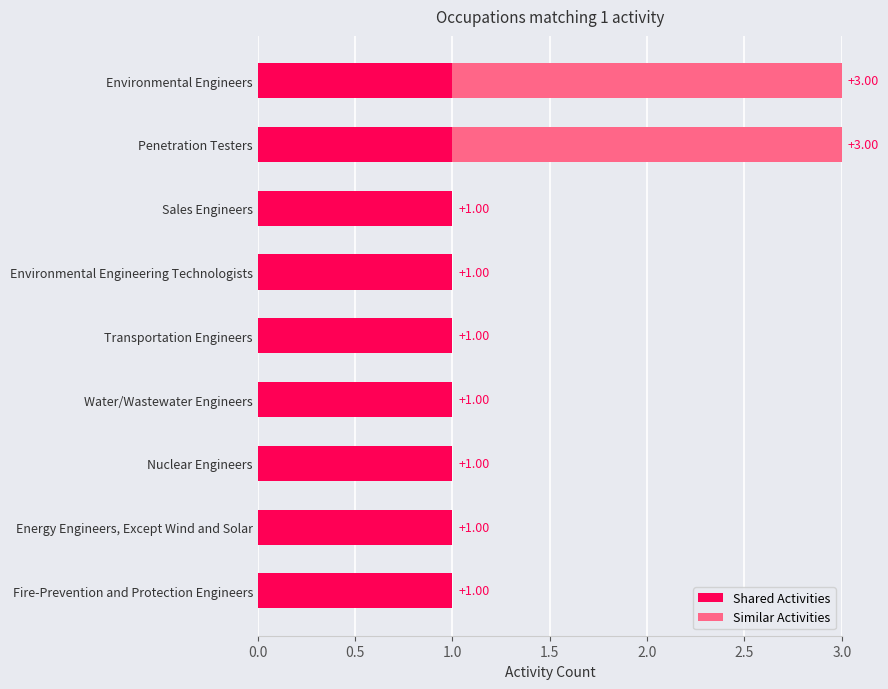

How many data points does each series have?

9